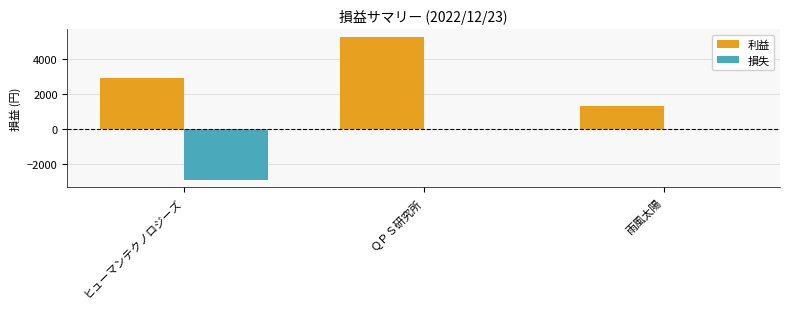

At which category does the chart reach its peak across all series?

ＱＰＳ研究所